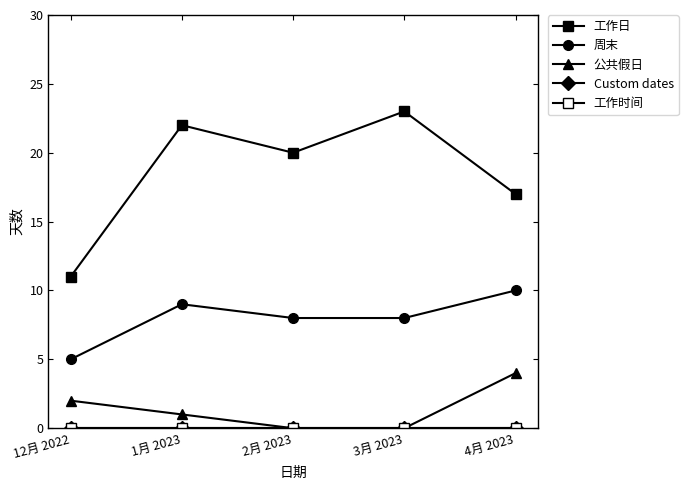

Does the chart have visible grid lines?

No